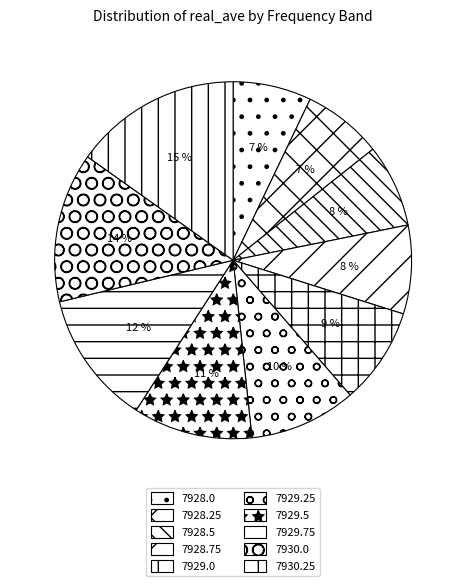

Is 7929.0 the majority of the pie?

No